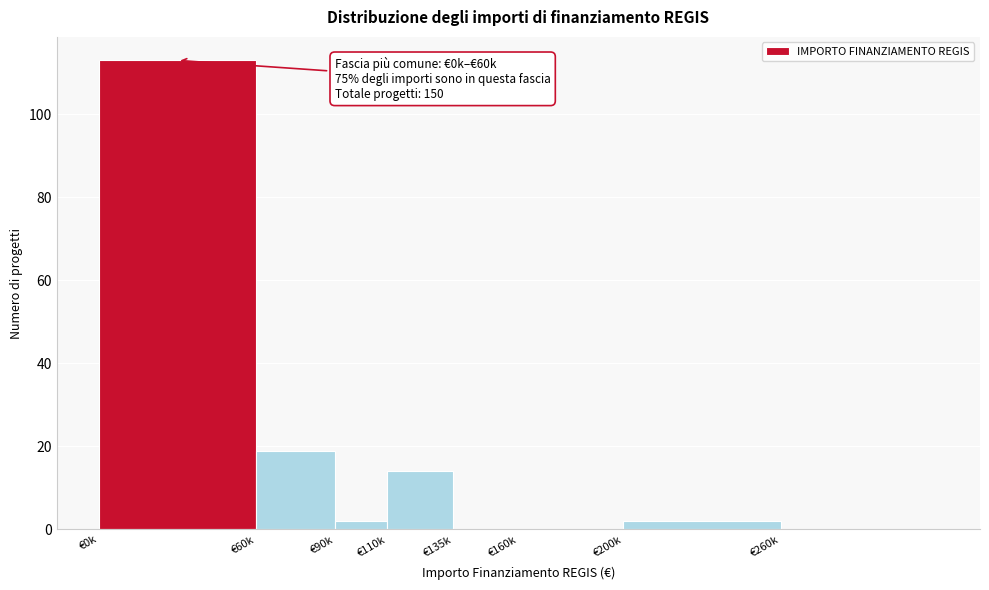

Reading left to right, extract all data points from this chart.

€0k=113	€60k=19	€90k=2	€110k=14	€135k=0	€160k=0	€200k=2	€260k=0